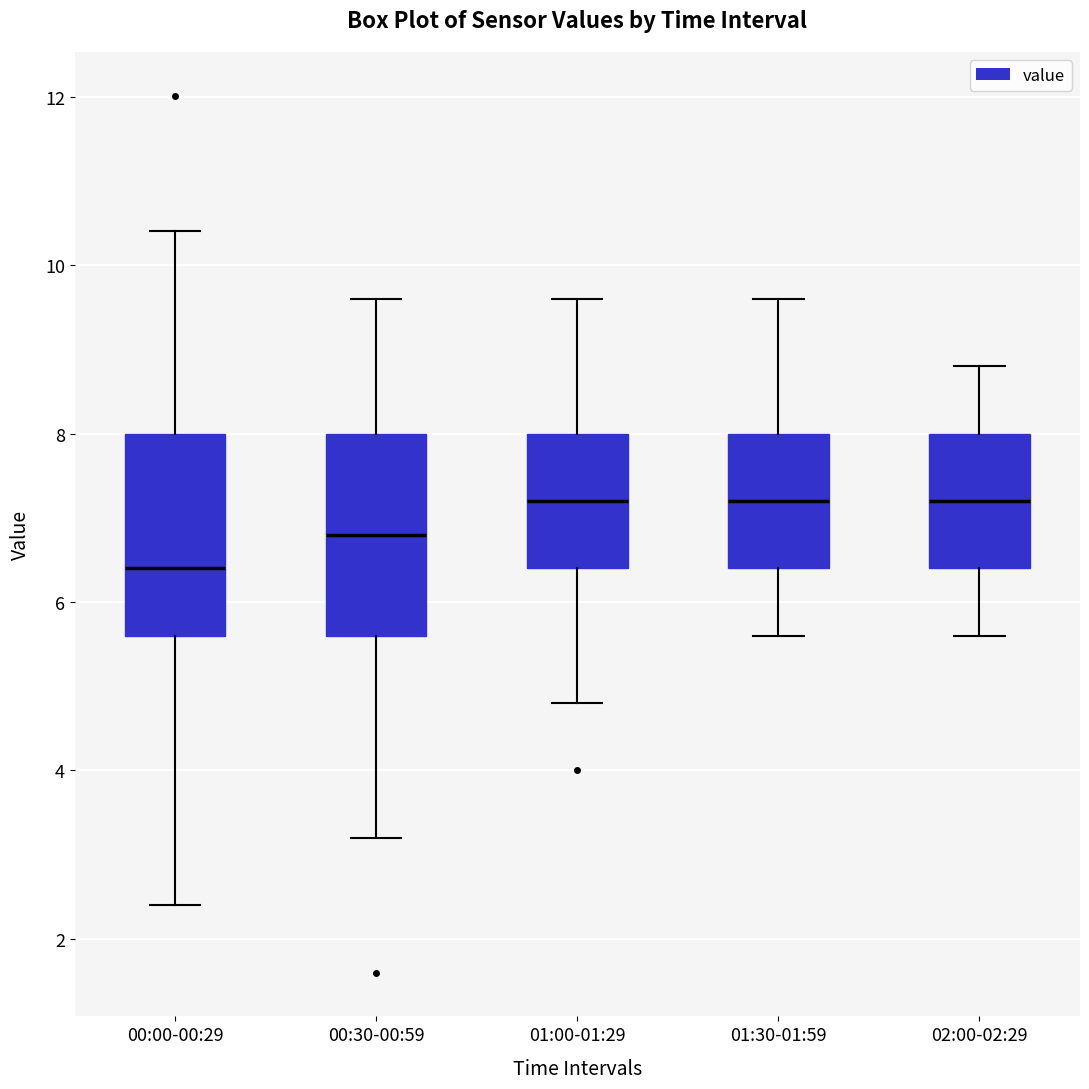

Reading left to right, read every box against the y-axis: the position of its median line, the range the box covers, and the ends of its whiskers. The values are not printed on the chart, so give them approximately, as read against the axis.

00:00-00:29: median 6.4, box 5.6 to 8.0, whiskers 2.4 to 10.4
00:30-00:59: median 6.8, box 5.6 to 8.0, whiskers 3.2 to 9.6
01:00-01:29: median 7.2, box 6.4 to 8.0, whiskers 4.8 to 9.6
01:30-01:59: median 7.2, box 6.4 to 8.0, whiskers 5.6 to 9.6
02:00-02:29: median 7.2, box 6.4 to 8.0, whiskers 5.6 to 8.8